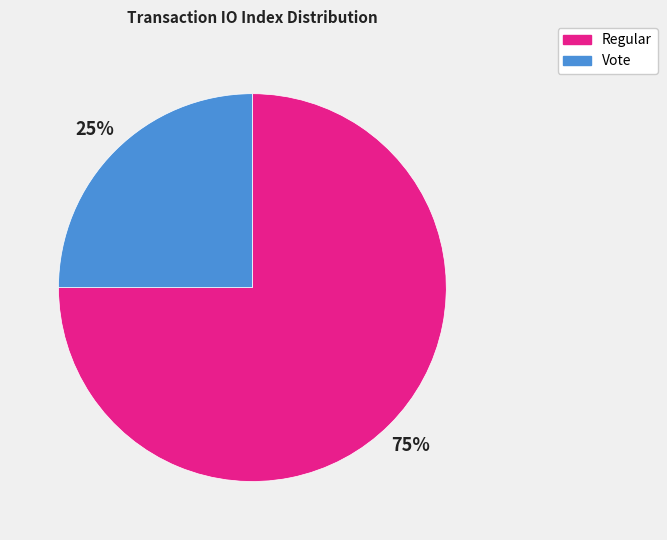

Which slice is the largest?

Regular